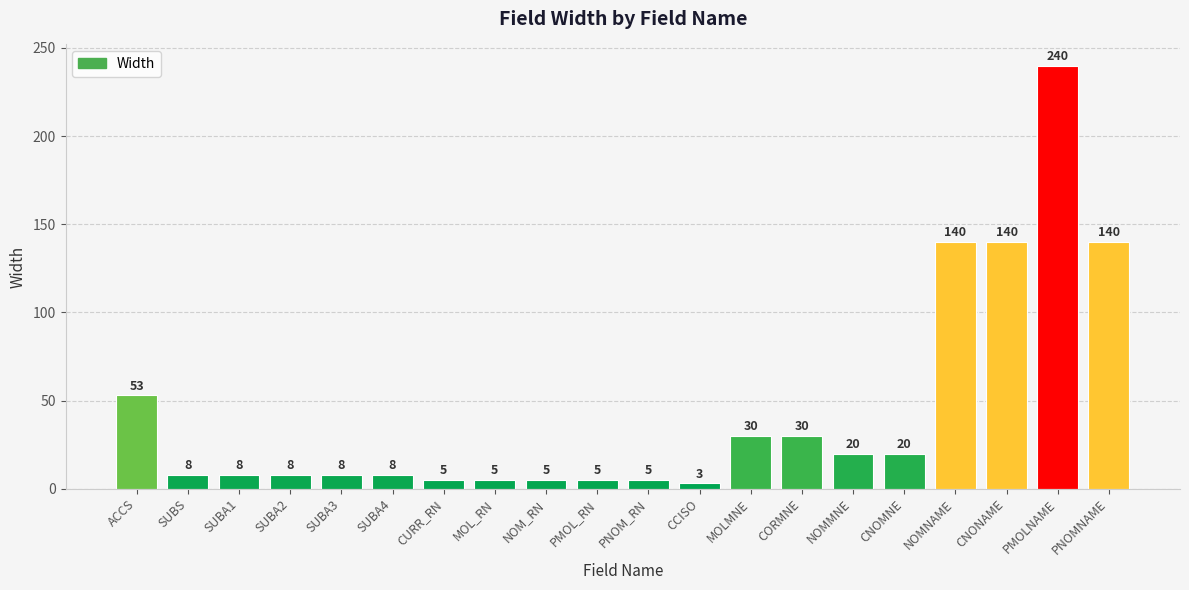

What is the label of the 6th bar from the right?

NOMMNE